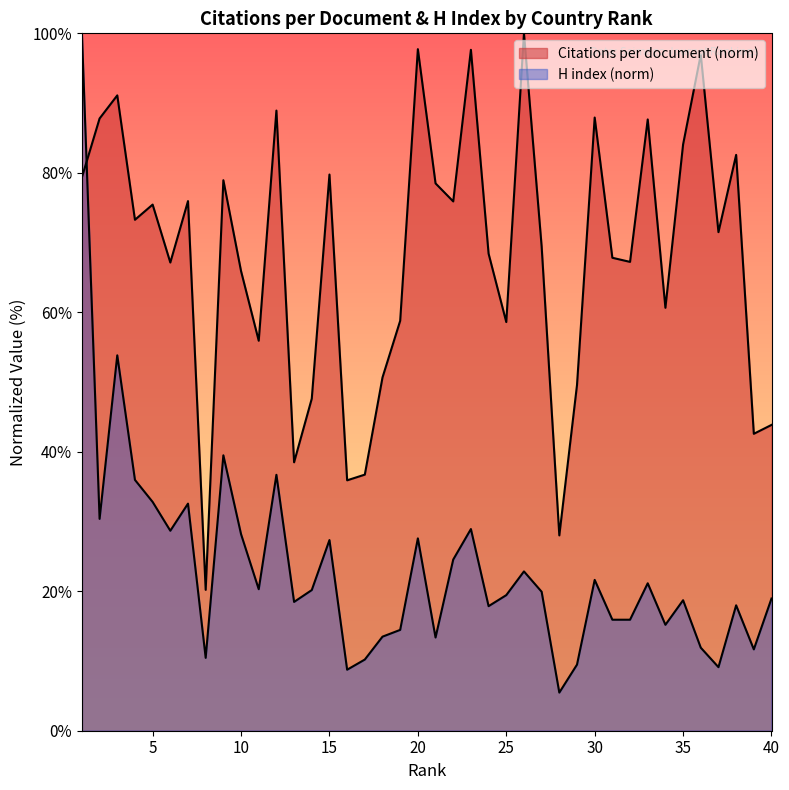

At how many categories does at least one series exceed 36?

37